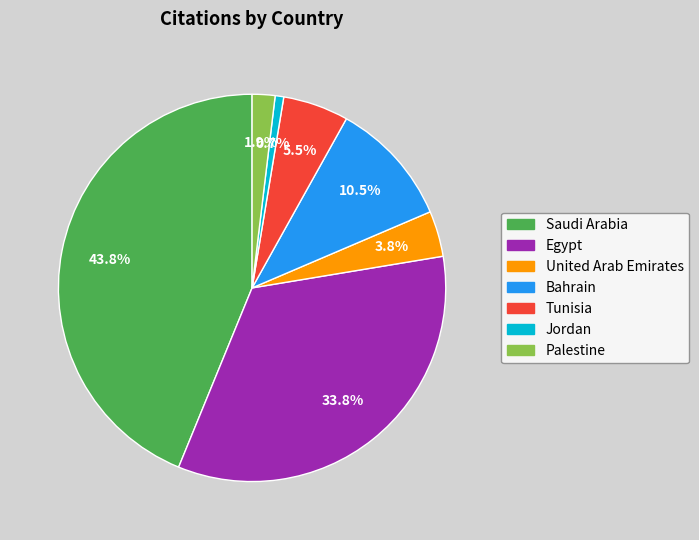

What percentage is NOT represented by Saudi Arabia?

56.2%